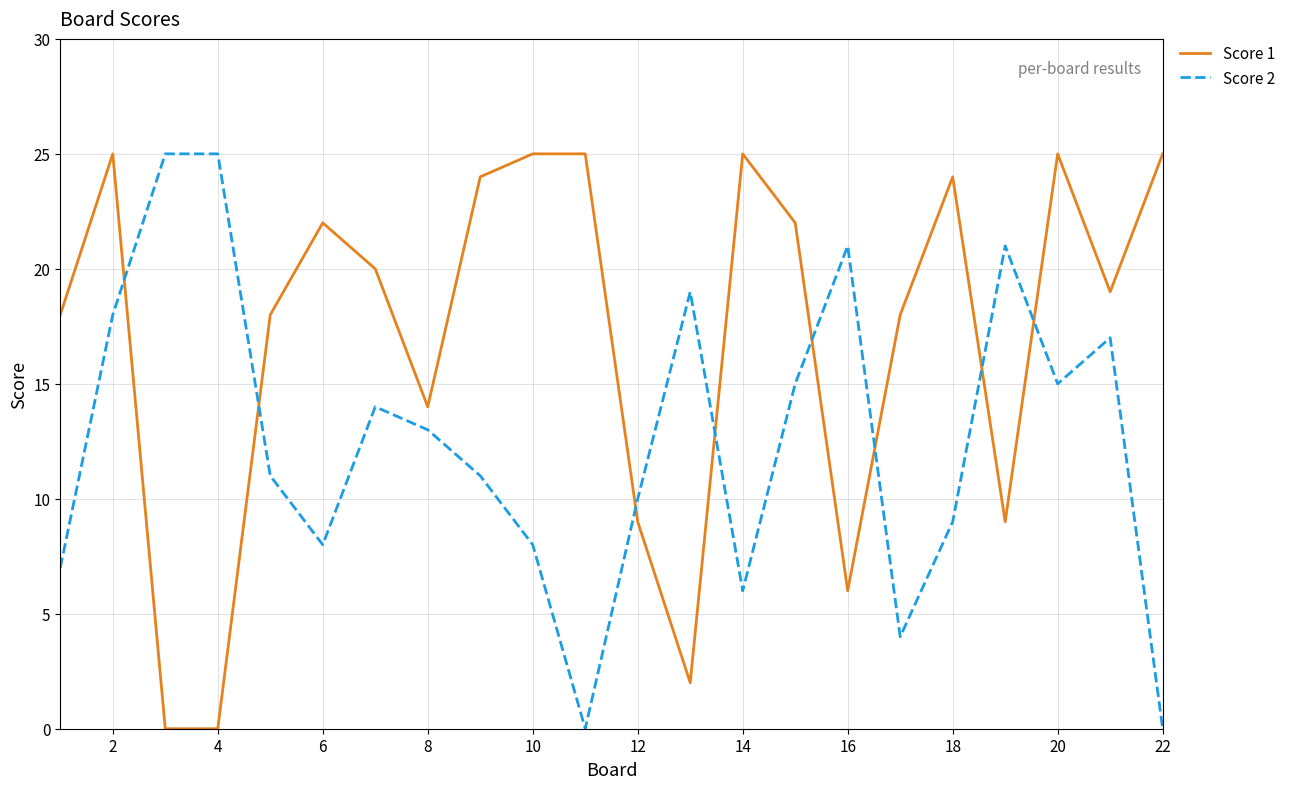

Is this an area chart (filled region under the line)?

No